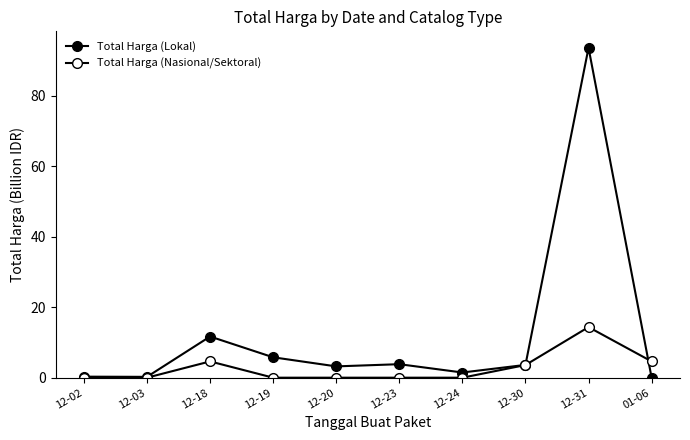

What is the approximate value of Total Harga (Lokal) at 12-24?

1.5